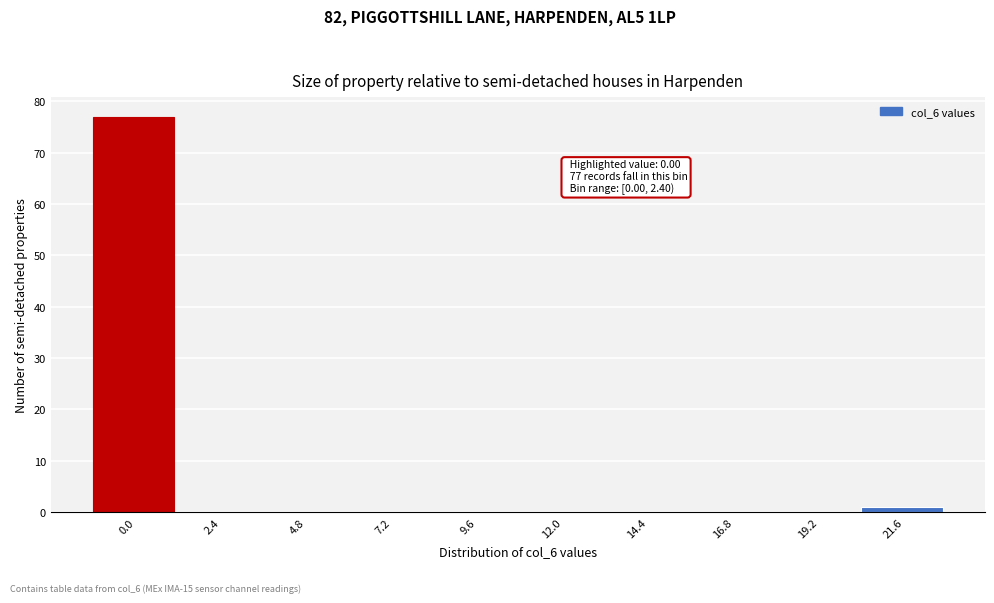

Reading right to left, what are all the values shown in this chart?

21.6=1	19.2=0	16.8=0	14.4=0	12.0=0	9.6=0	7.2=0	4.8=0	2.4=0	0.0=77